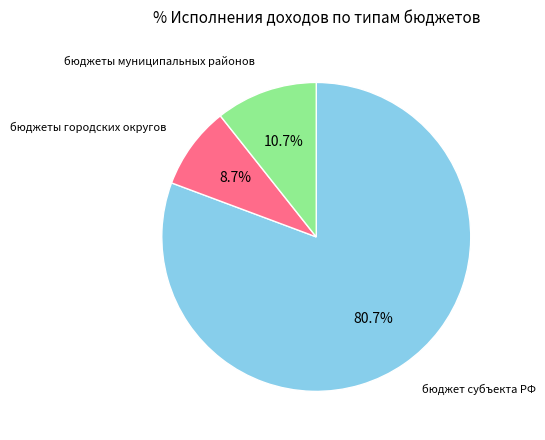

Is there any slice that represents more than half of the pie?

Yes